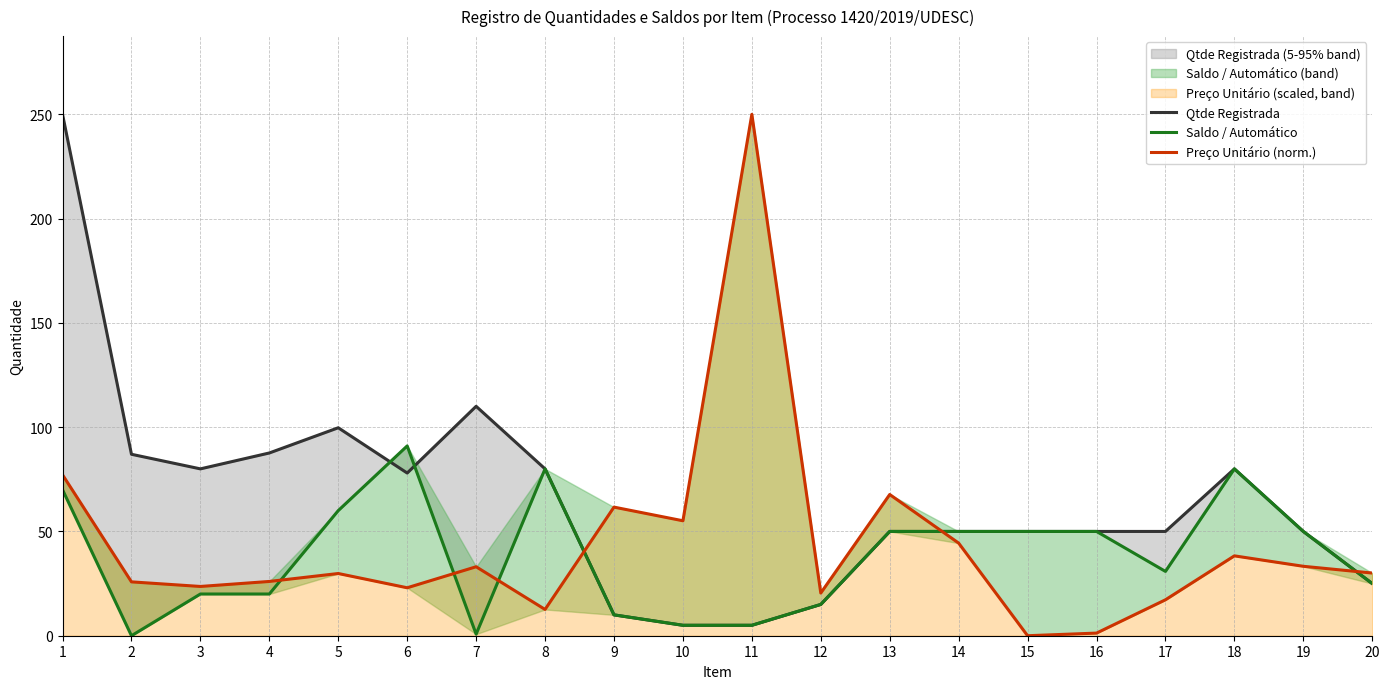

The Saldo / Automático series shows 5.0 at 10. True or false?

True